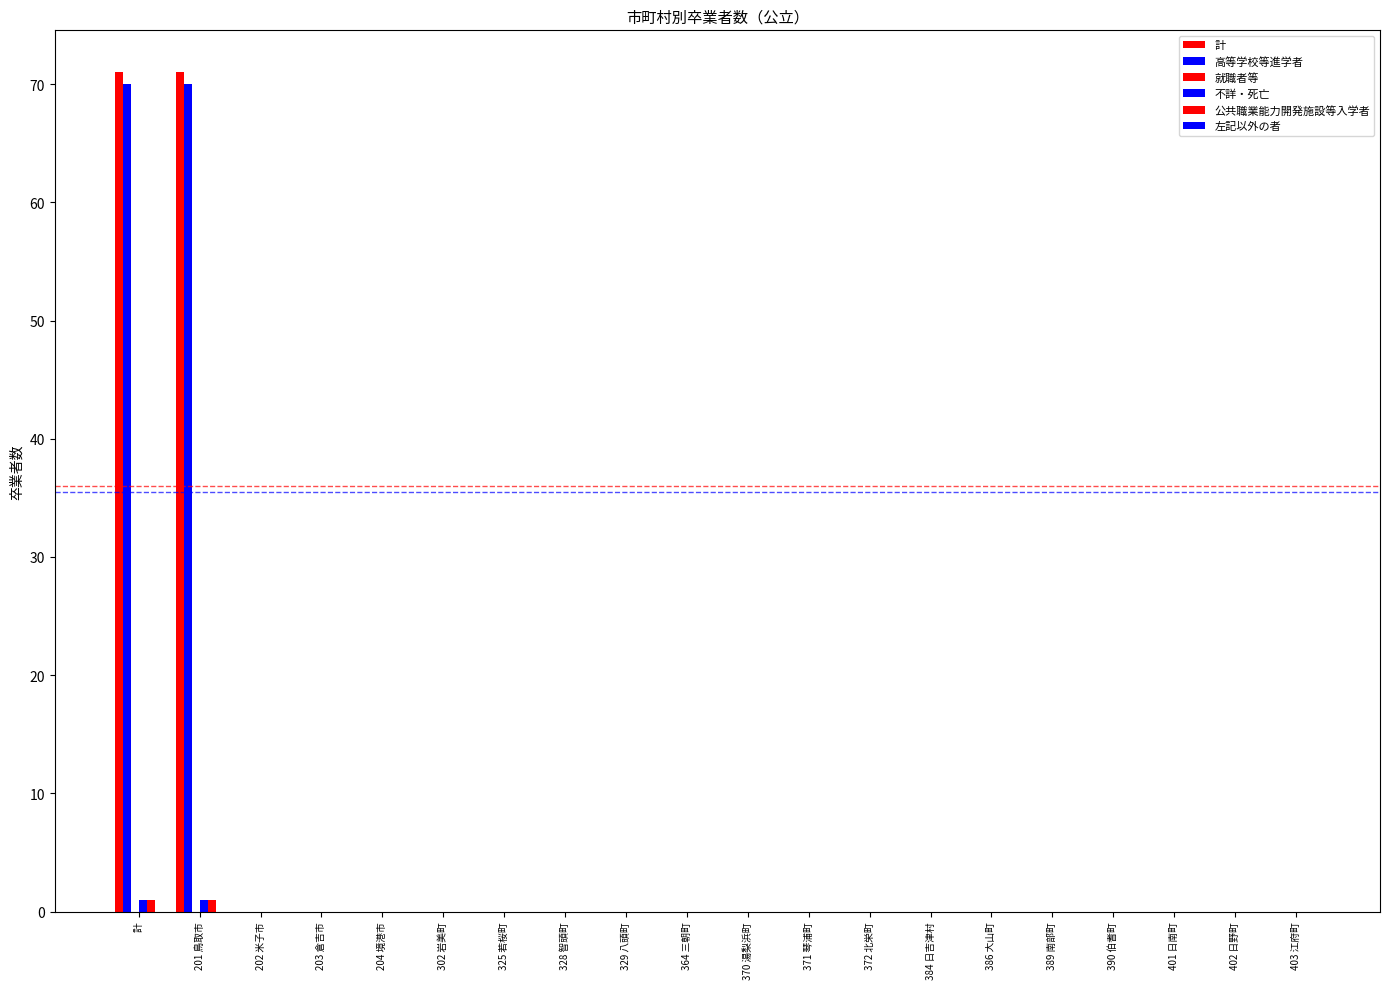

The 高等学校等進学者 series shows 49 at 302 岩美町. True or false?

False